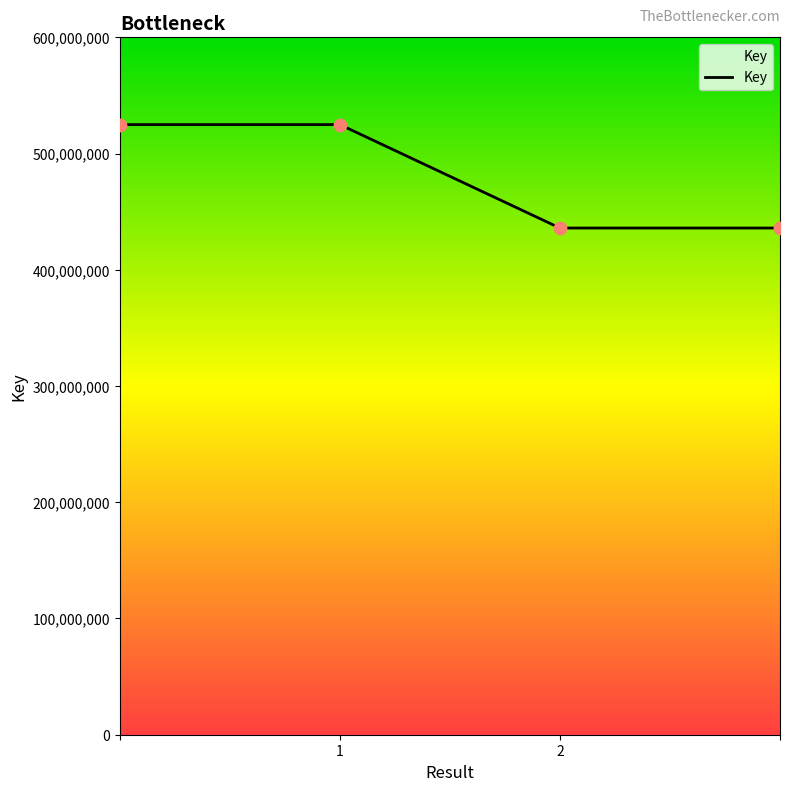

What is the maximum value shown in the chart?

524910805